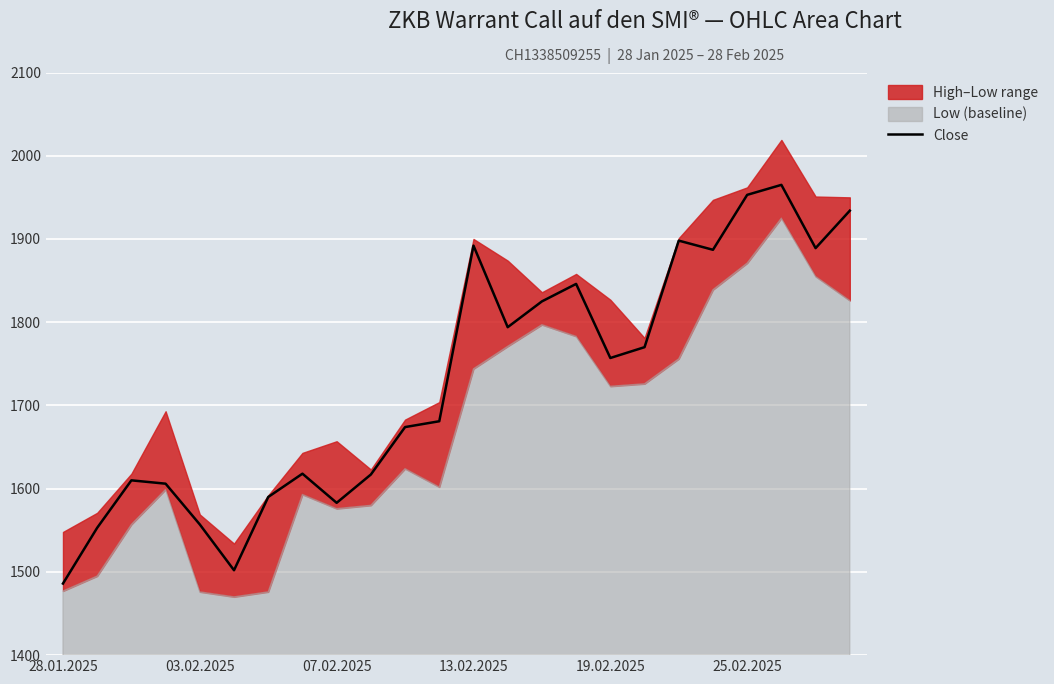

Between 23 and 14, which is larger?

23